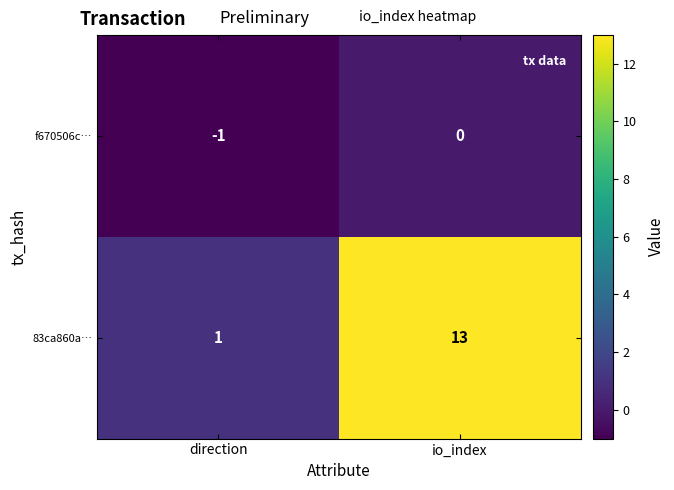

Which label corresponds to the largest value in the chart?

io_index